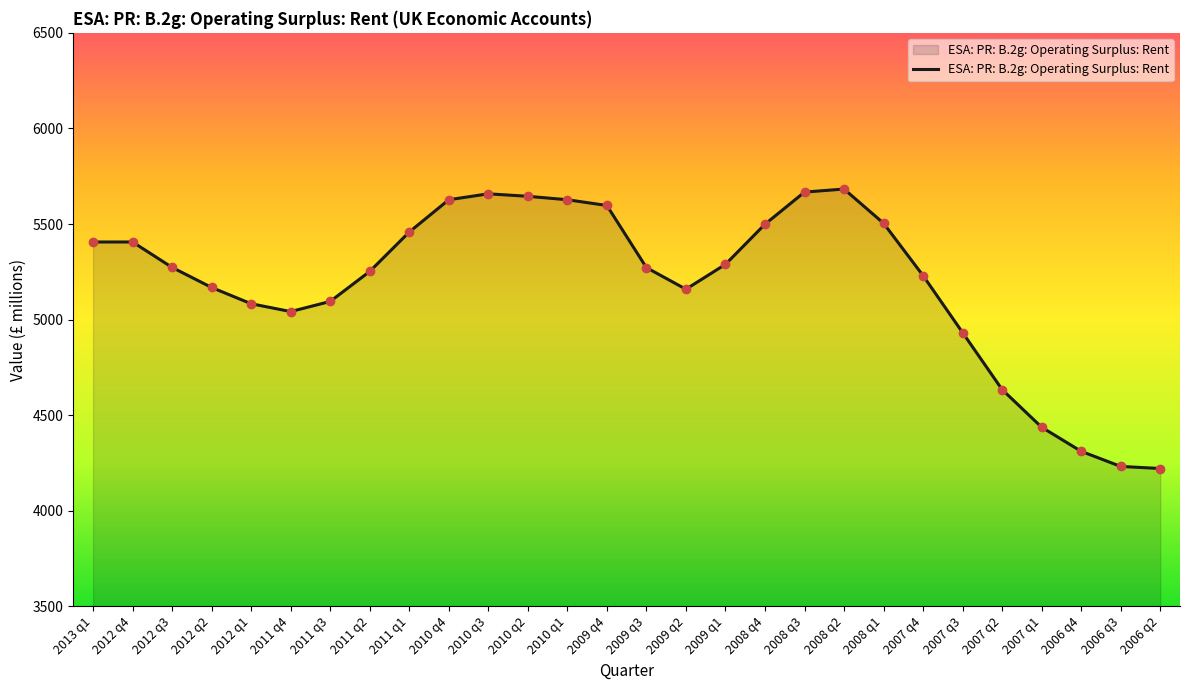

How many points are lower than both their immediate neighbors (excluding endpoints)?

2